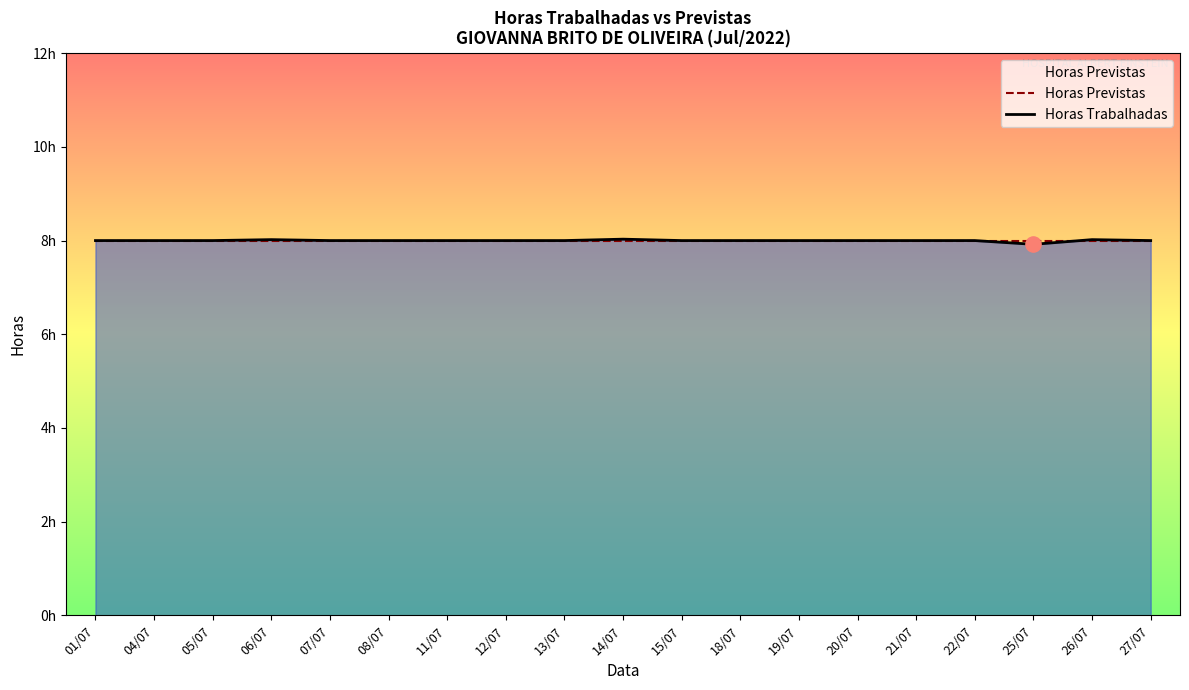

At how many categories does at least one series exceed 7?

19